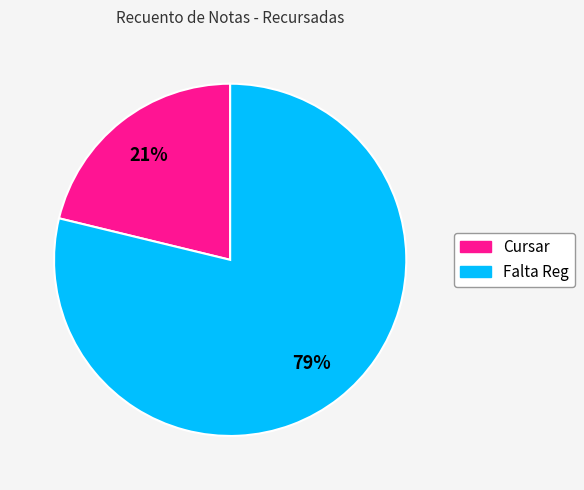

To the nearest percent, what percentage of the pie is Cursar?

21%